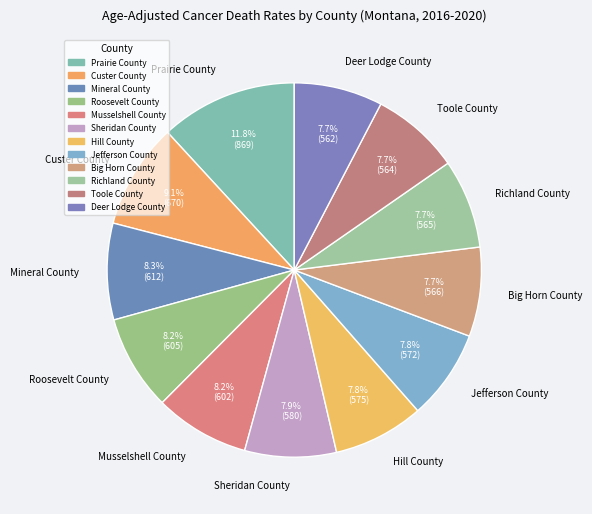

Which has a higher value, Prairie County or Richland County?

Prairie County